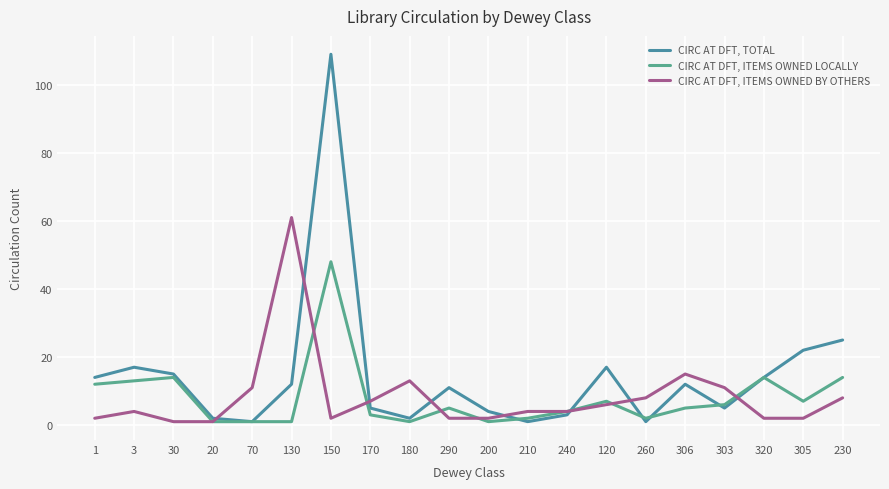

Is the value of CIRC AT DFT, TOTAL at 260 greater than the value of CIRC AT DFT, ITEMS OWNED LOCALLY at 200?

No